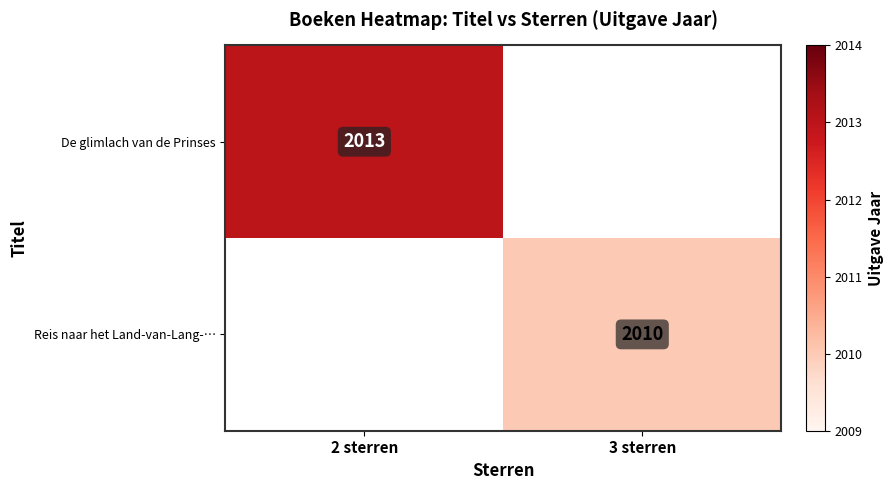

The Reis naar het Land-van-Lang-… series shows 2010 at 3 sterren. True or false?

True